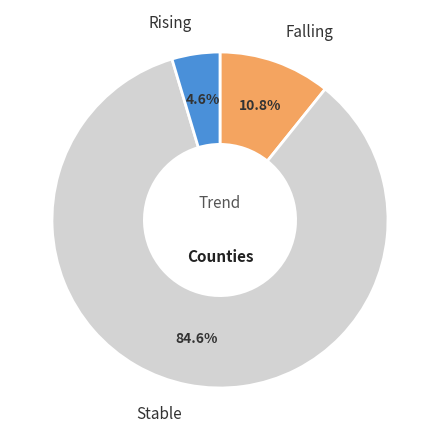

What is the largest slice in the pie chart?

stable